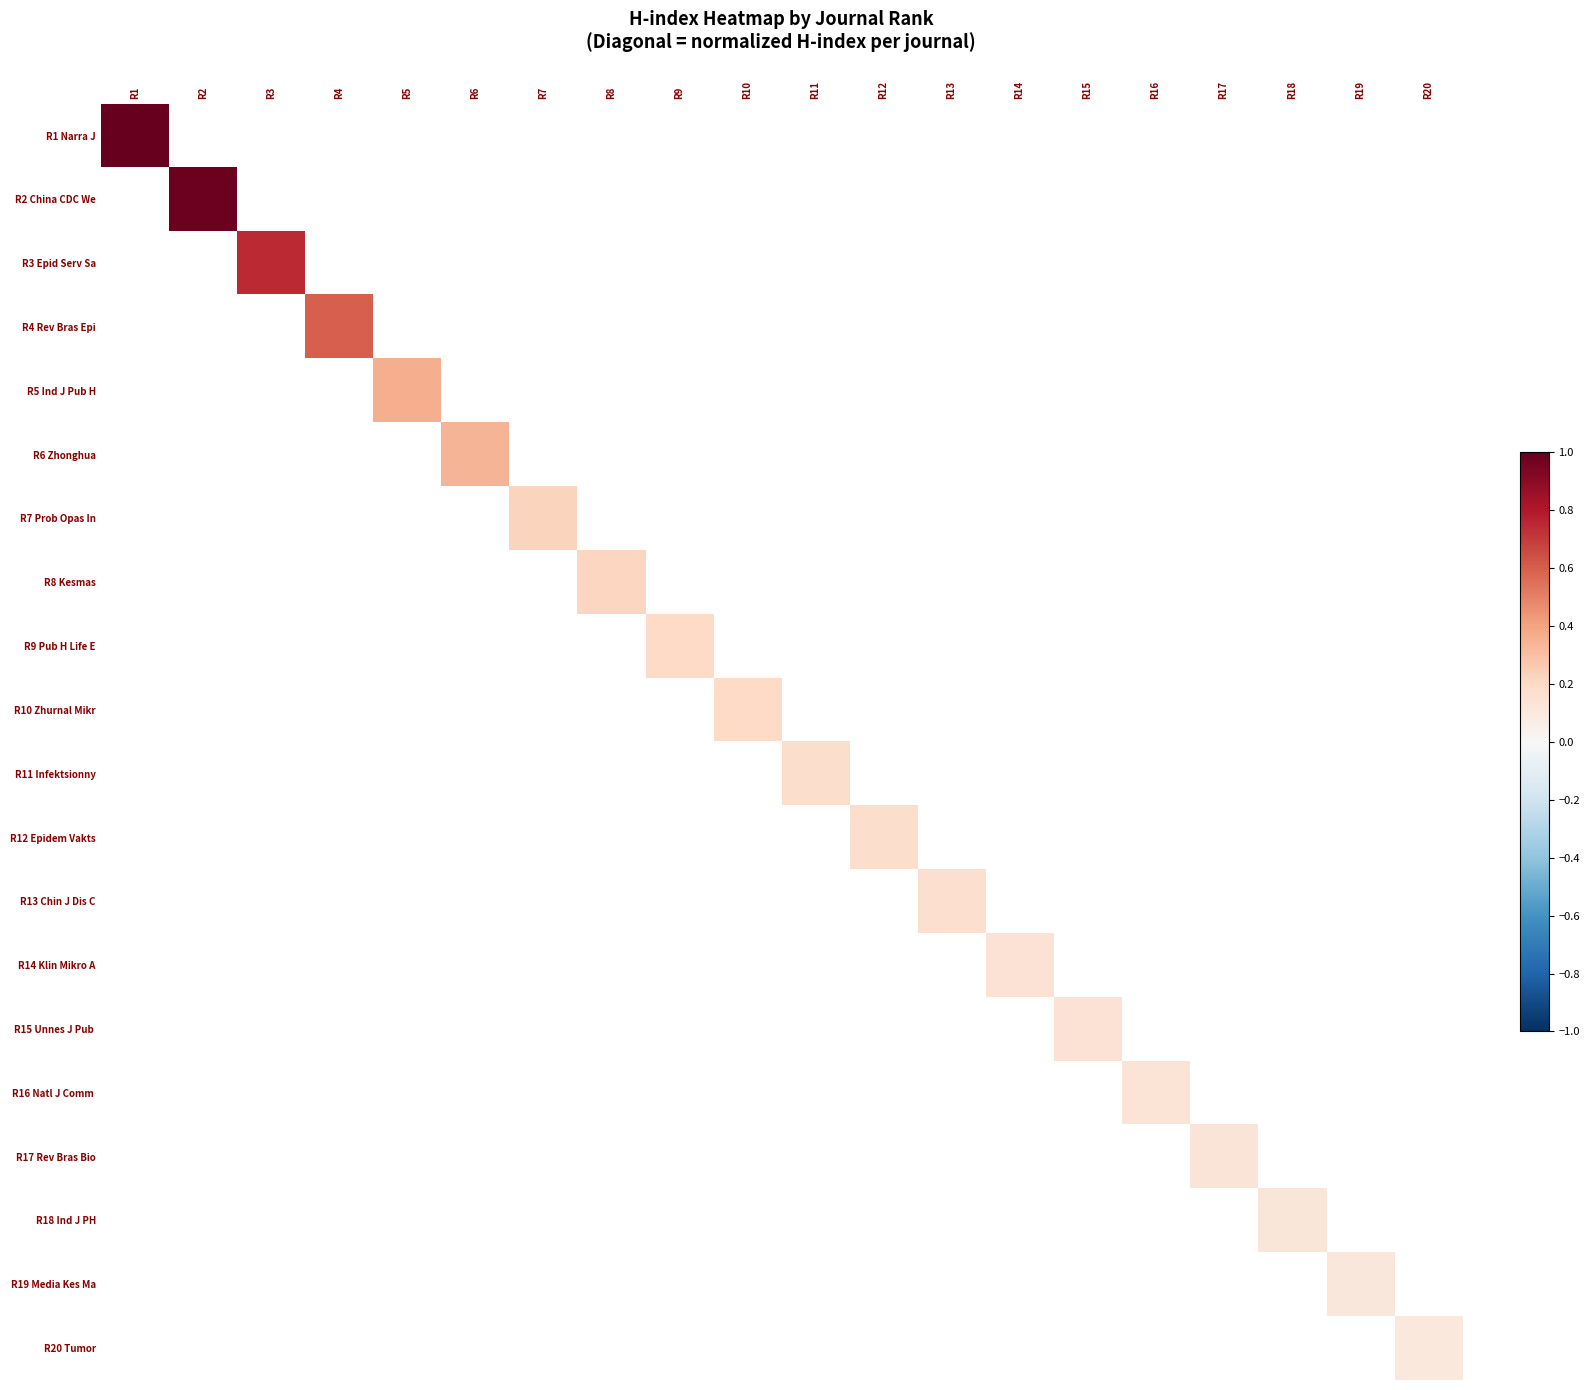

How many data points does each series have?

20